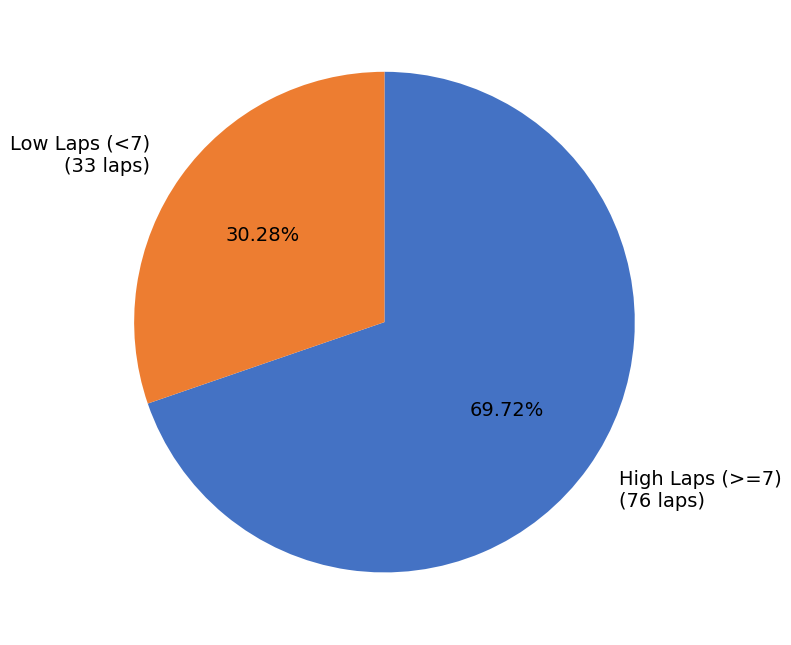

Which slice is the largest?

High Laps (>=7) (76 laps)